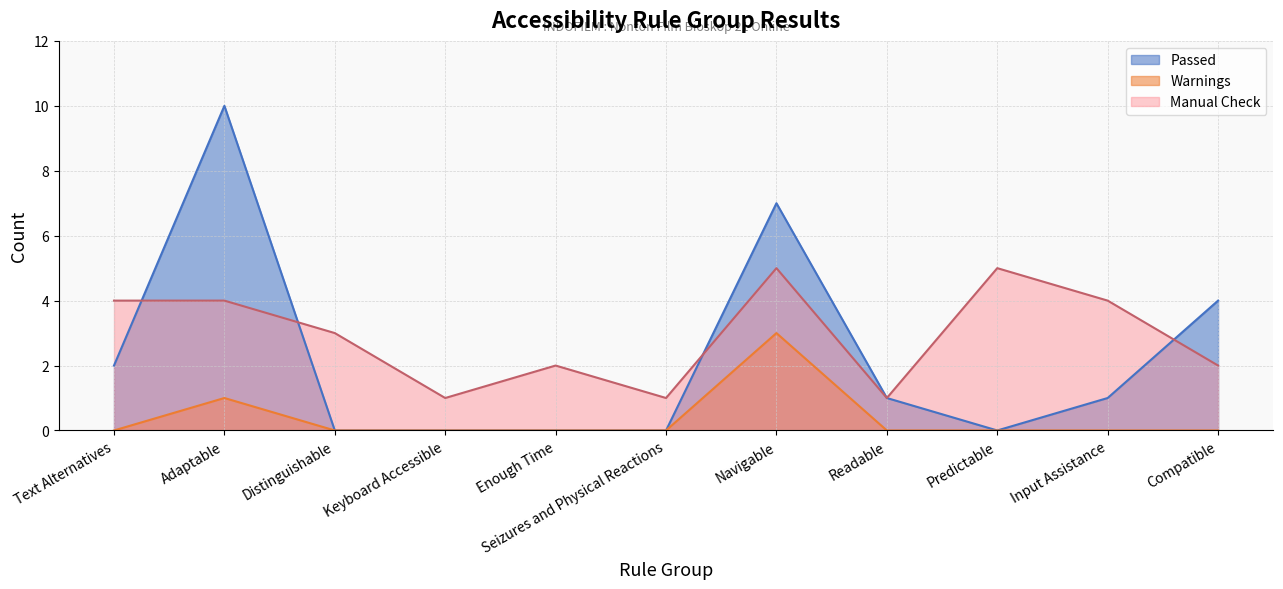

Reading left to right, list all the values displayed in this chart.

Passed: Text Alternatives=2	Adaptable=10	Distinguishable=0	Keyboard Accessible=0	Enough Time=0	Seizures and Physical Reactions=0	Navigable=7	Readable=1	Predictable=0	Input Assistance=1	Compatible=4
Warnings: Text Alternatives=0	Adaptable=1	Distinguishable=0	Keyboard Accessible=0	Enough Time=0	Seizures and Physical Reactions=0	Navigable=3	Readable=0	Predictable=0	Input Assistance=0	Compatible=0
Manual Check: Text Alternatives=4	Adaptable=4	Distinguishable=3	Keyboard Accessible=1	Enough Time=2	Seizures and Physical Reactions=1	Navigable=5	Readable=1	Predictable=5	Input Assistance=4	Compatible=2